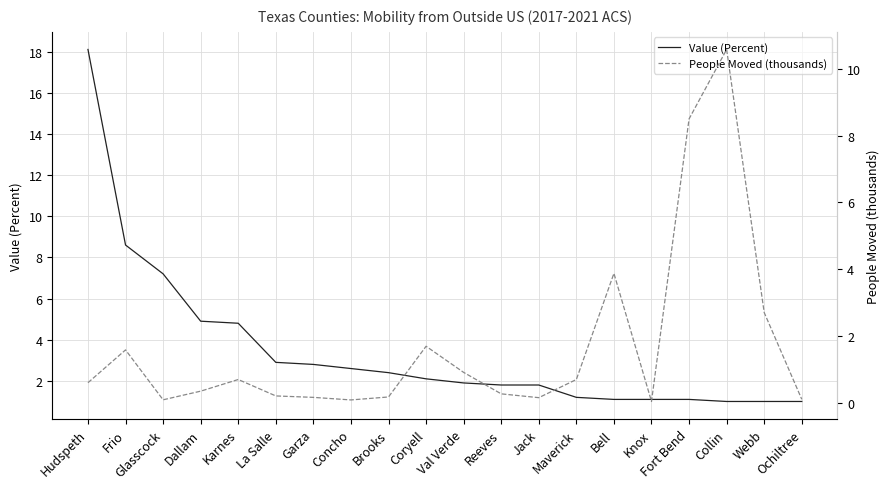

At which label is Value (Percent) closest to 9?

Frio